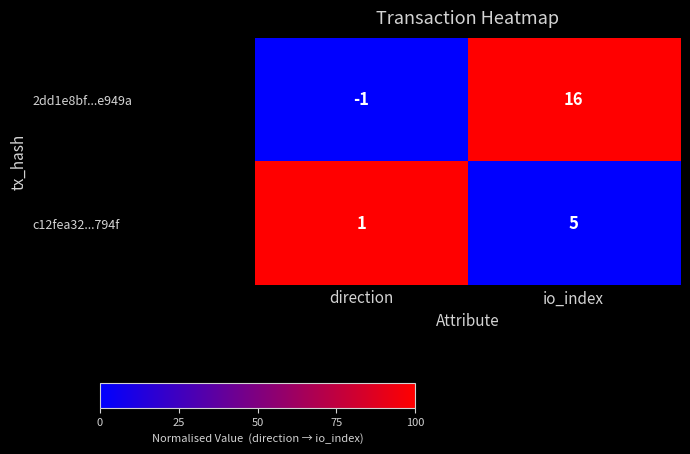

At how many categories does at least one series exceed 0?

2